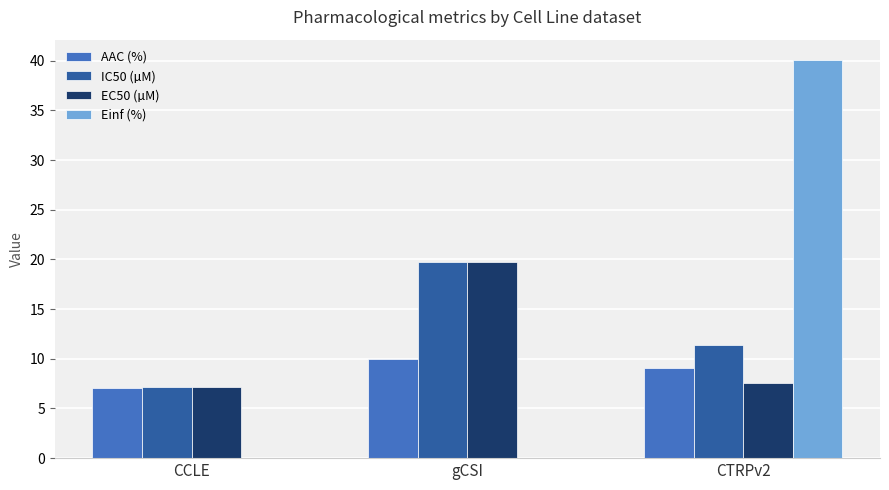

Which series changed the most between CCLE and CTRPv2?

Einf (%)